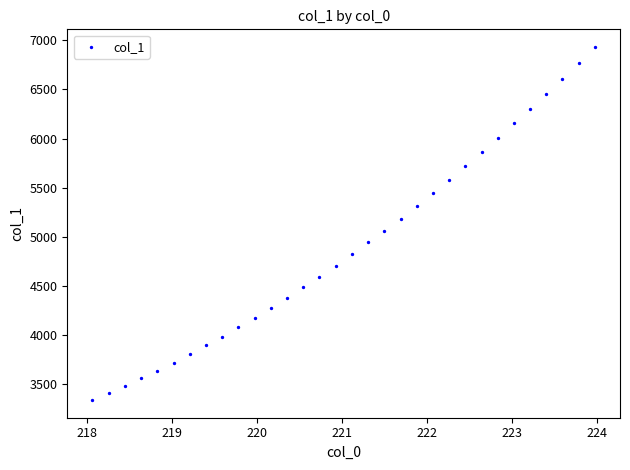

What is the range of X values (max minus min)?

5.9